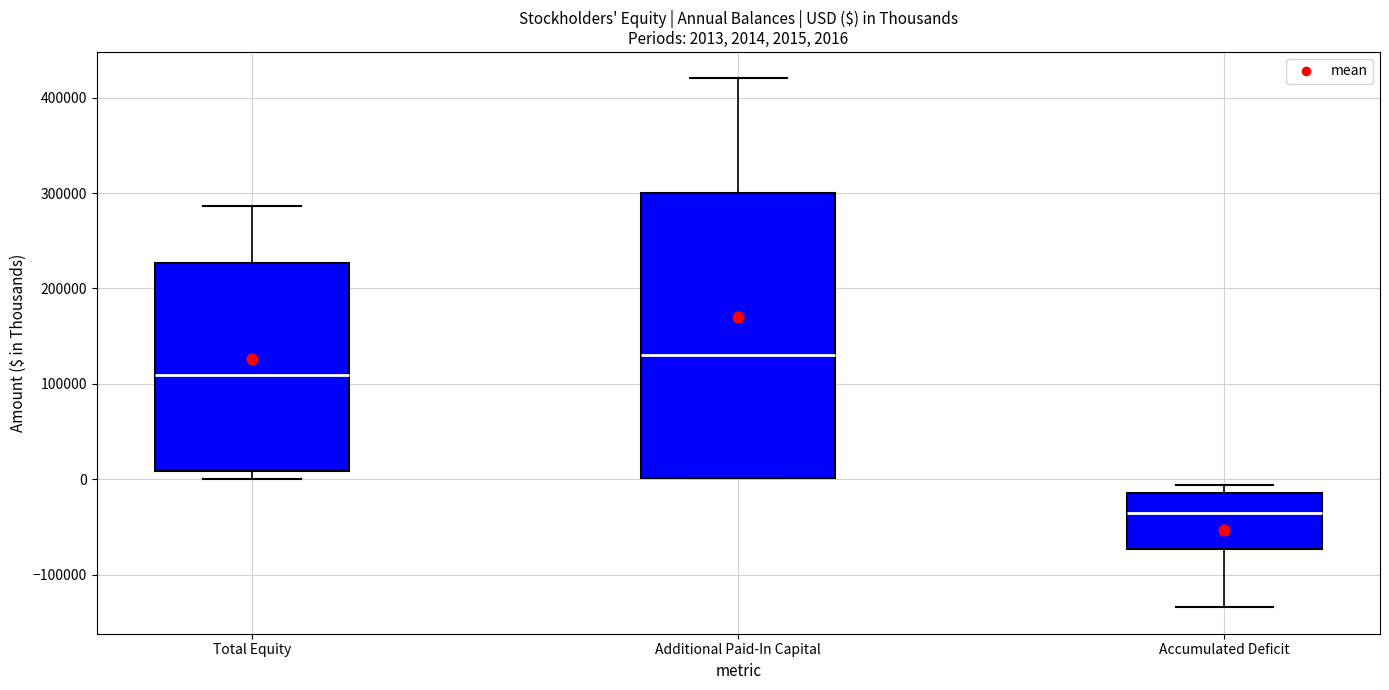

Which box's median line is the lowest?

Accumulated Deficit